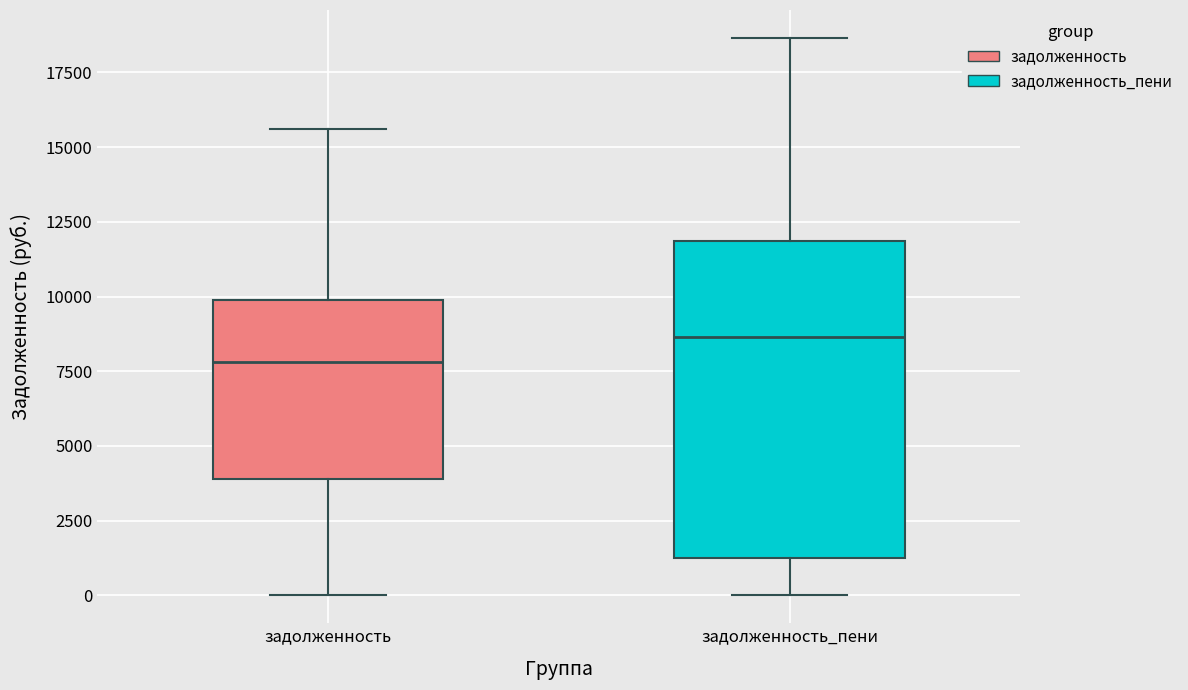

Which box is the tallest, from its lower edge to its upper edge?

задолженность_пени